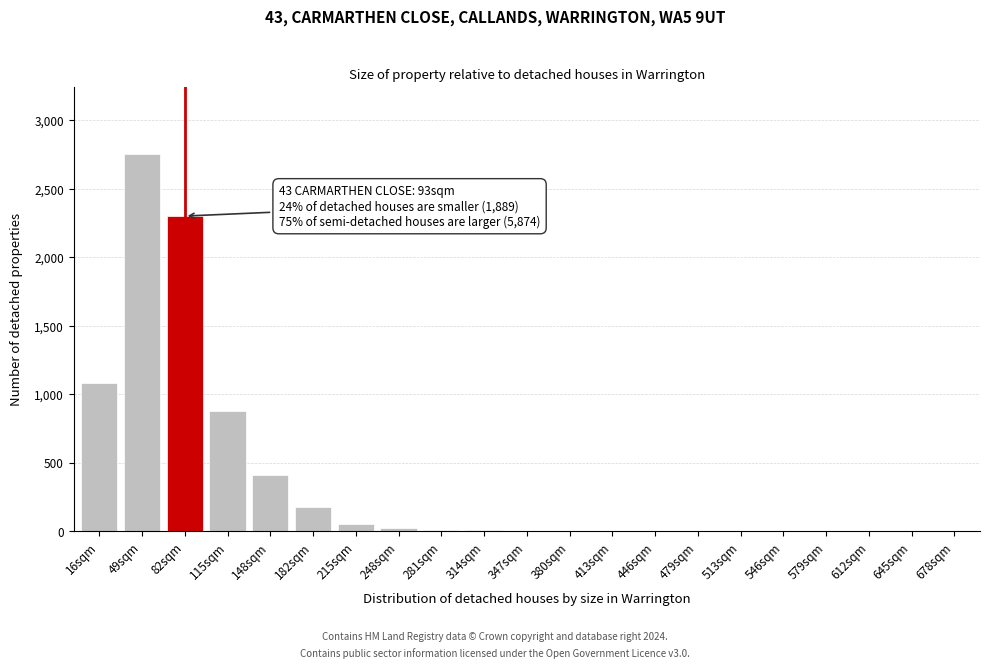

What is the sum of all values?

7712